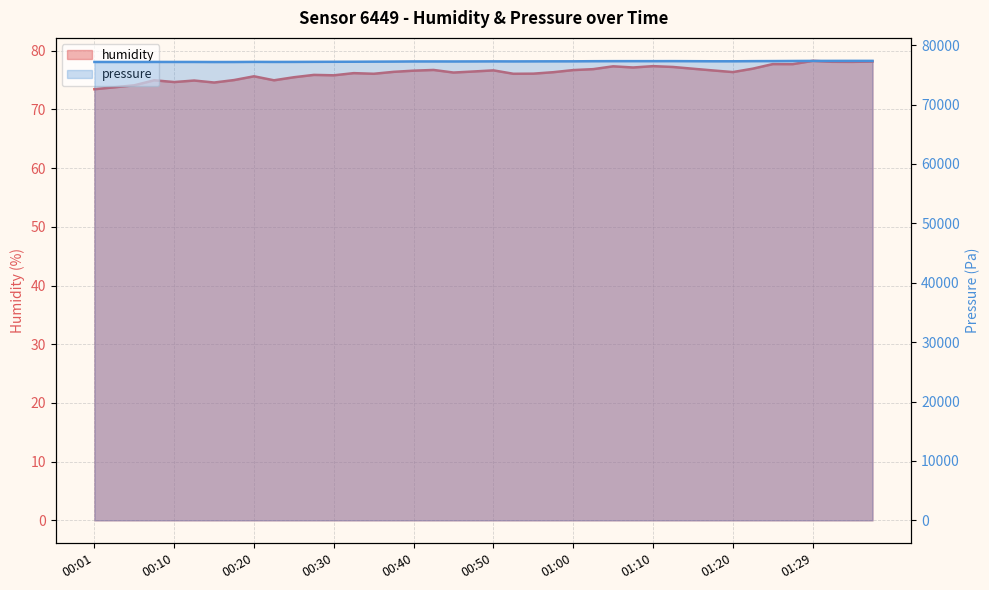

What is the sum of all pressure values?

3090081.2